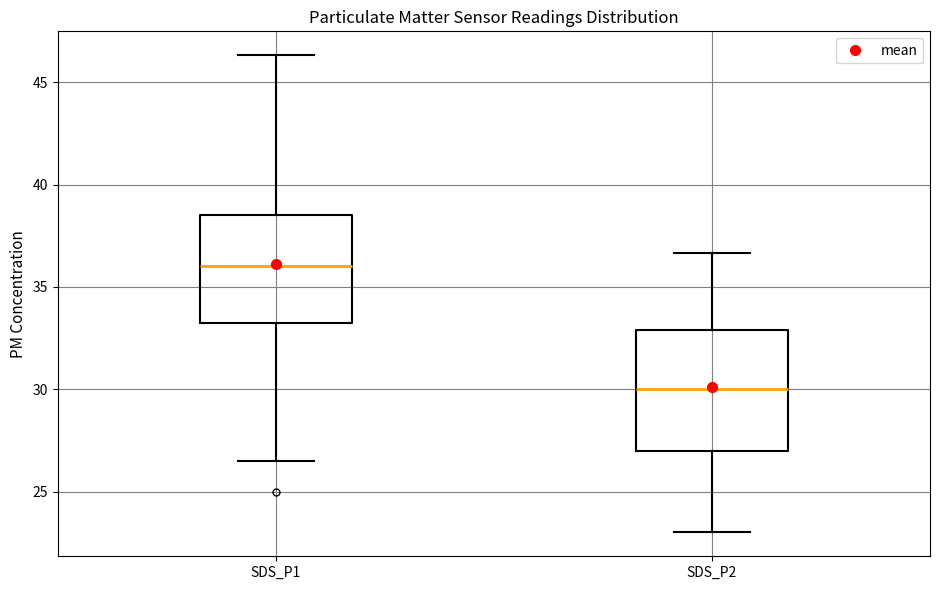

Which box is the tallest, from its lower edge to its upper edge?

SDS_P2